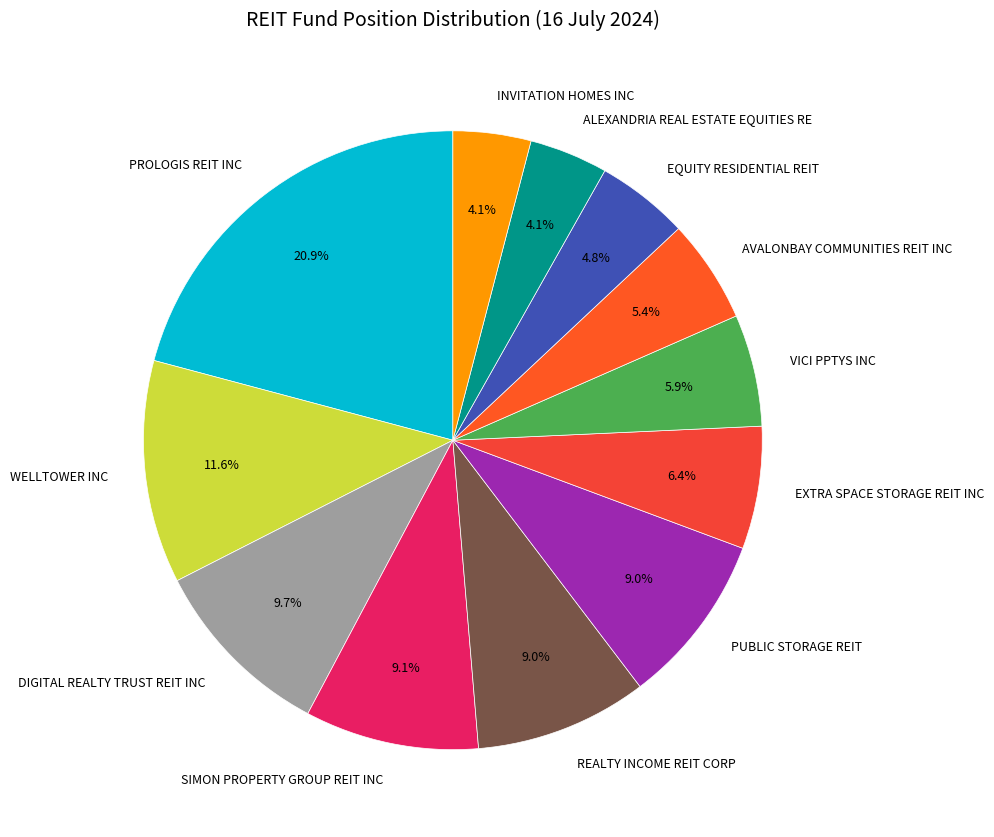

What percentage do REALTY INCOME REIT CORP and SIMON PROPERTY GROUP REIT INC together represent?

18.1%